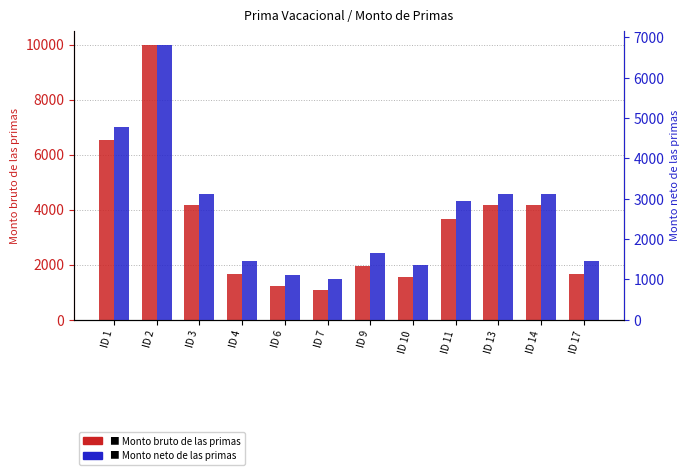

What is the average value of the Monto bruto de las primas series?

3482.9